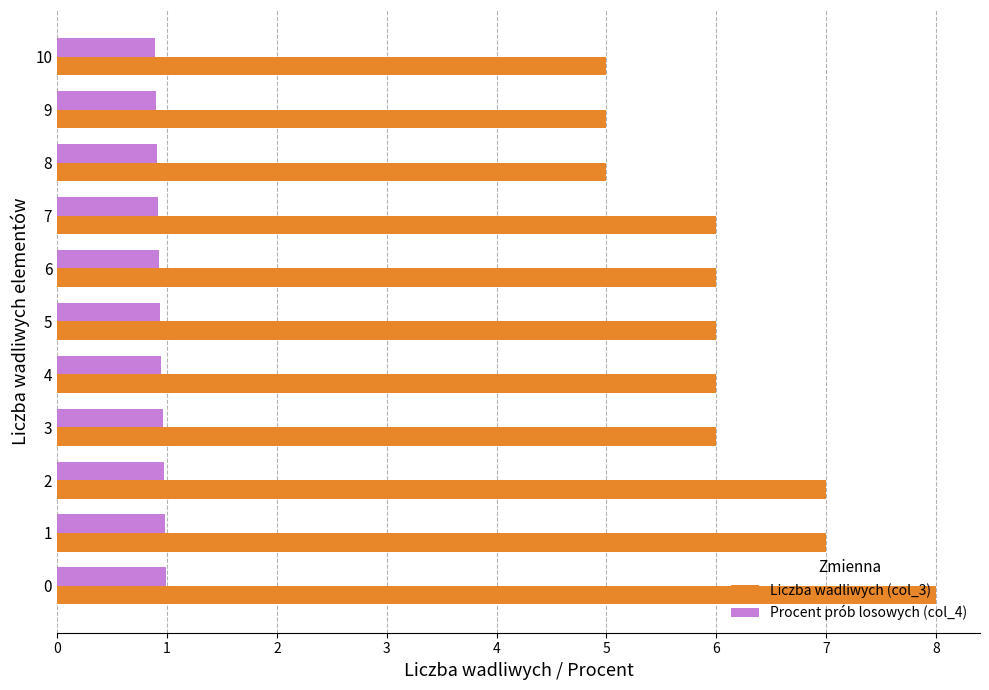

What is the smallest value displayed?

0.9